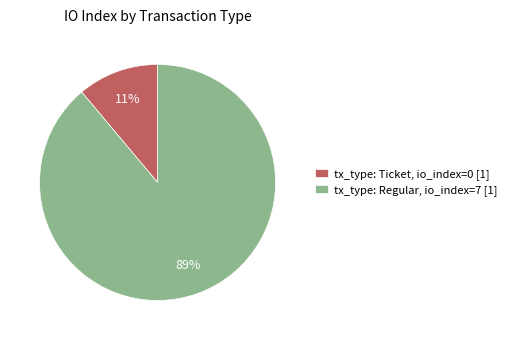

Combined, do tx_type: Ticket, io_index=0 [1] and tx_type: Regular, io_index=7 [1] account for over 50%?

Yes